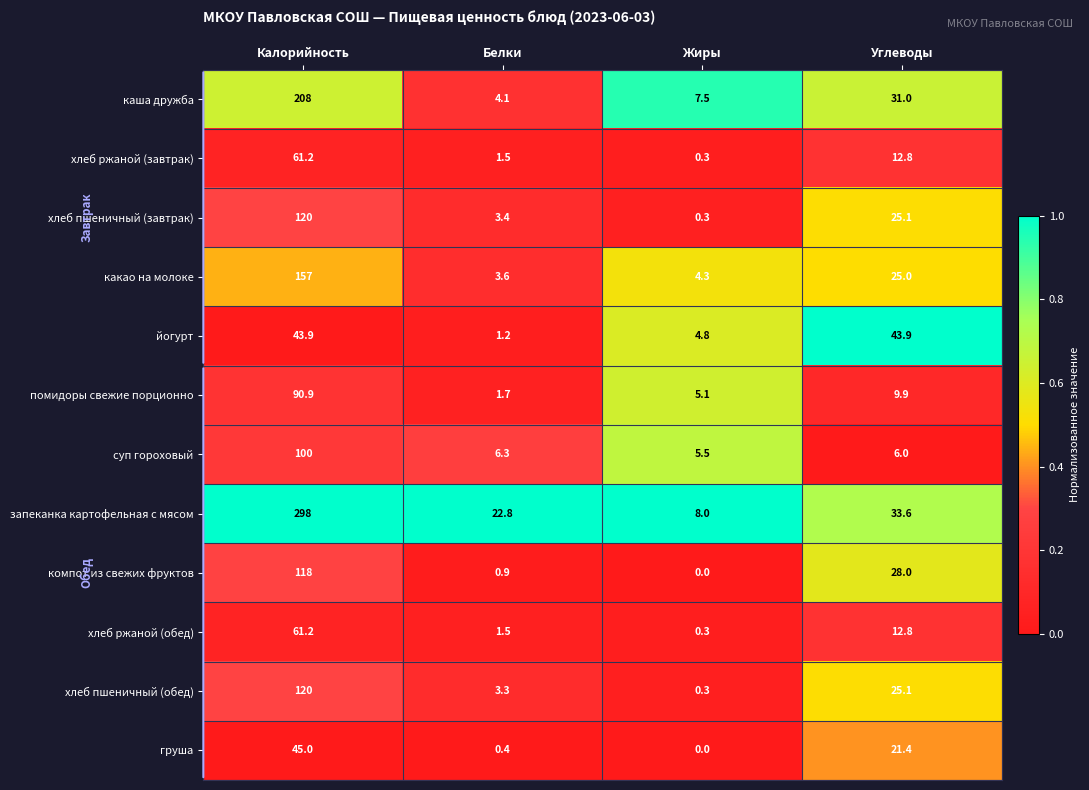

Which category has the lowest value across all series?

Жиры